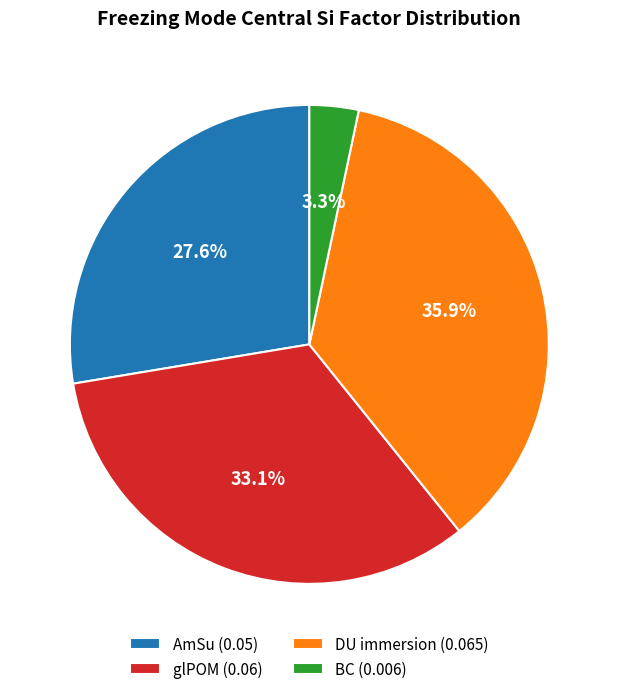

What percentage is the DU immersion slice, to the nearest percent?

36%